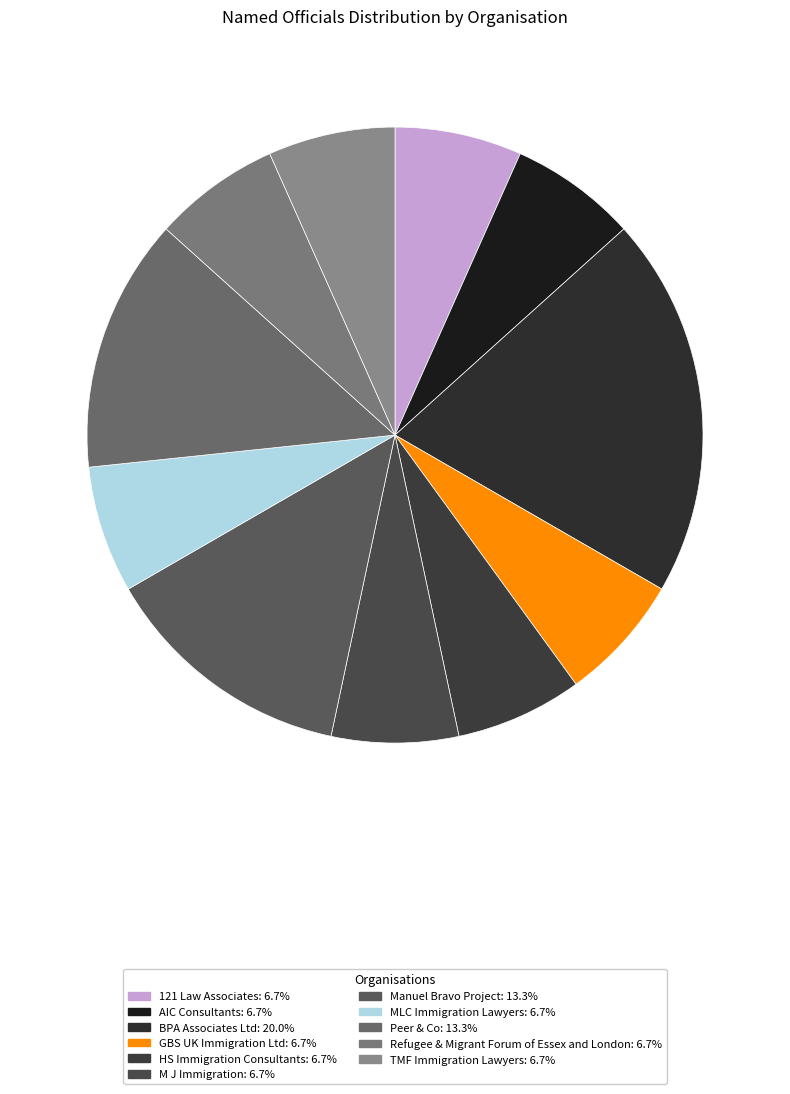

Does Manuel Bravo Project represent more than half of the total?

No